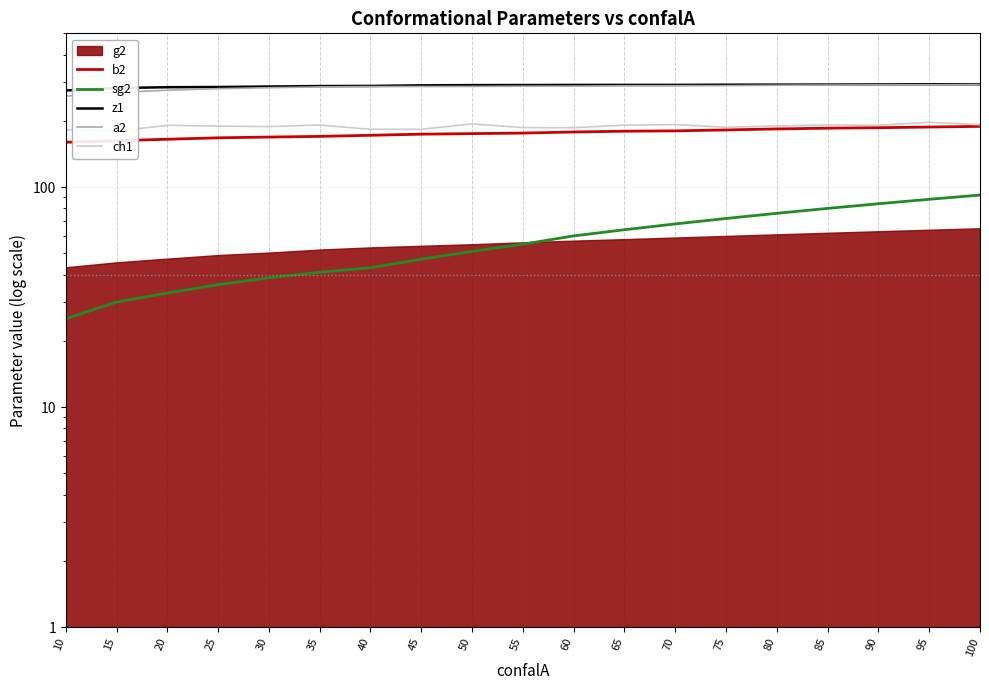

True or false: ch1 and sg2 cross at least once.

False